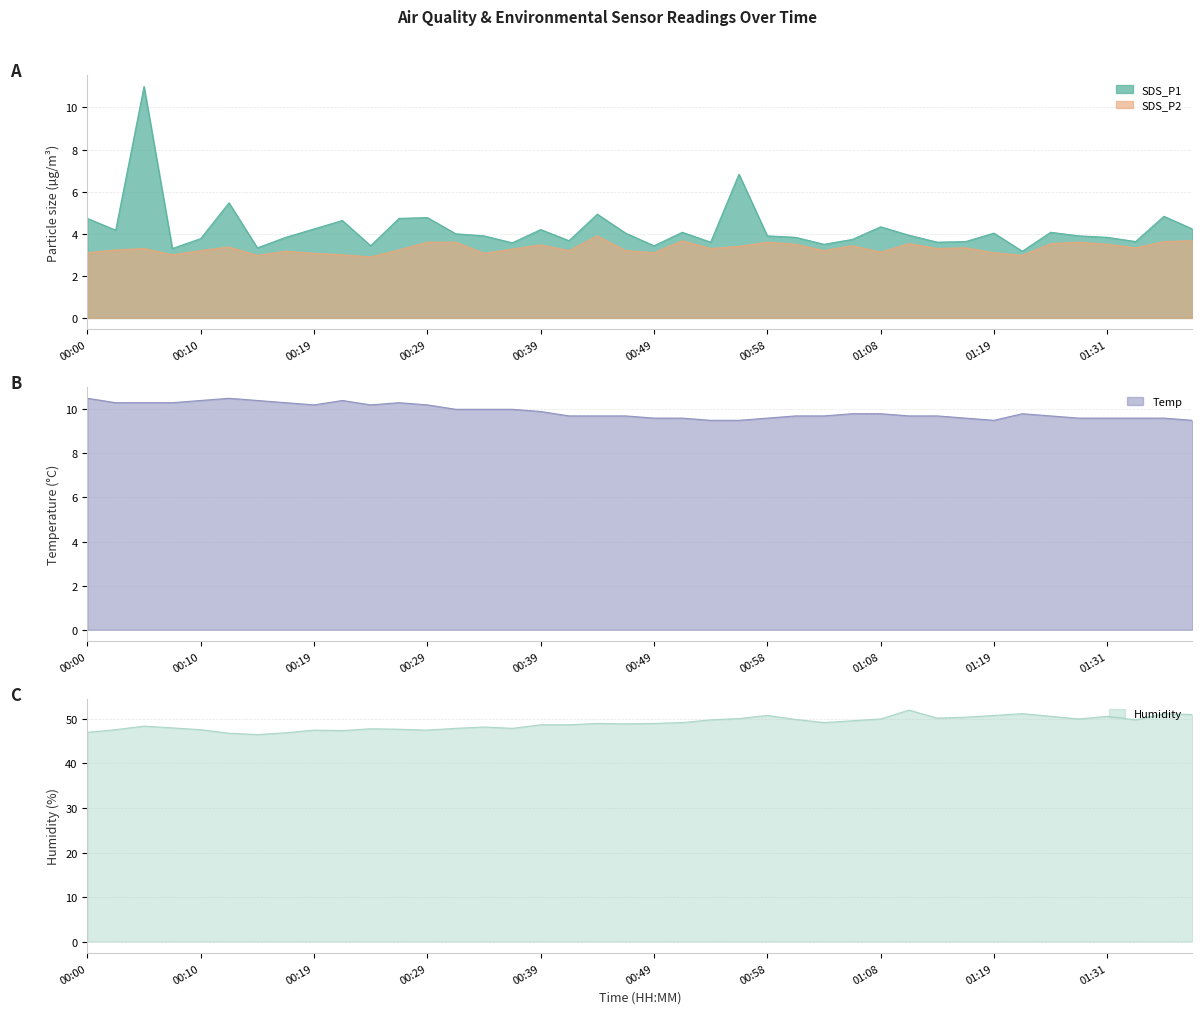

What is the value of the Humidity point at the 34th from the left?

51.2